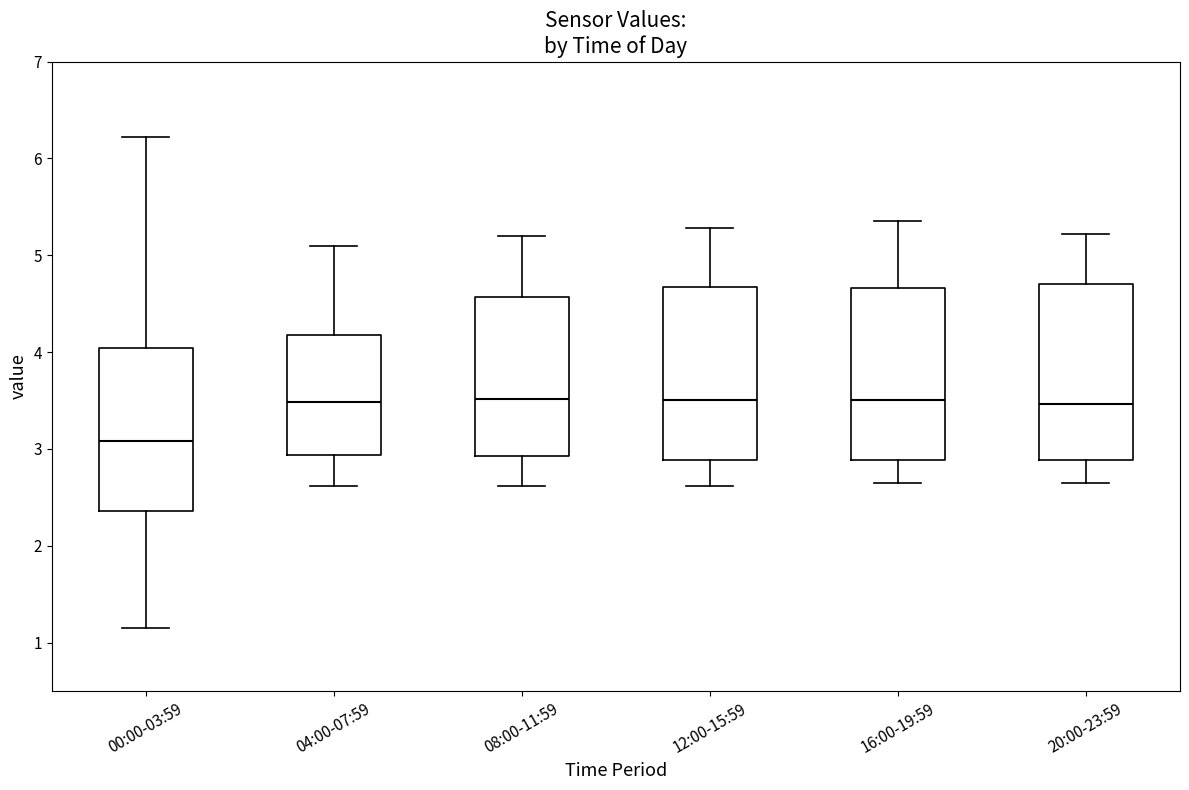

Reading left to right, transcribe this box plot: for each box, give where its median line is, the range the box spans, and where its two whiskers end, as read against the y-axis. The values are not printed on the chart, so give them approximately, as read against the axis.

00:00-03:59: median 3.1, box 2.4 to 4.0, whiskers 1.2 to 6.2
04:00-07:59: median 3.5, box 2.9 to 4.2, whiskers 2.6 to 5.1
08:00-11:59: median 3.5, box 2.9 to 4.6, whiskers 2.6 to 5.2
12:00-15:59: median 3.5, box 2.9 to 4.7, whiskers 2.6 to 5.3
16:00-19:59: median 3.5, box 2.9 to 4.7, whiskers 2.7 to 5.4
20:00-23:59: median 3.5, box 2.9 to 4.7, whiskers 2.7 to 5.2